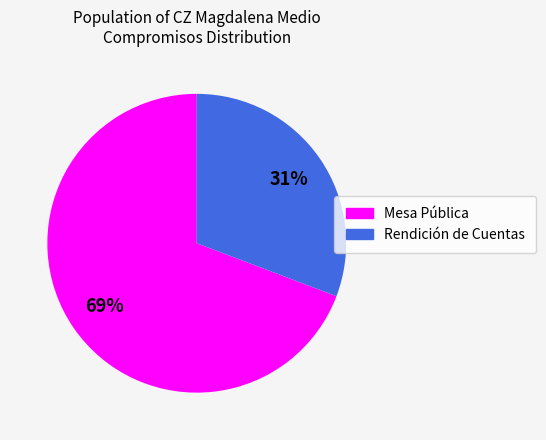

To the nearest percent, what is the average slice percentage?

50%